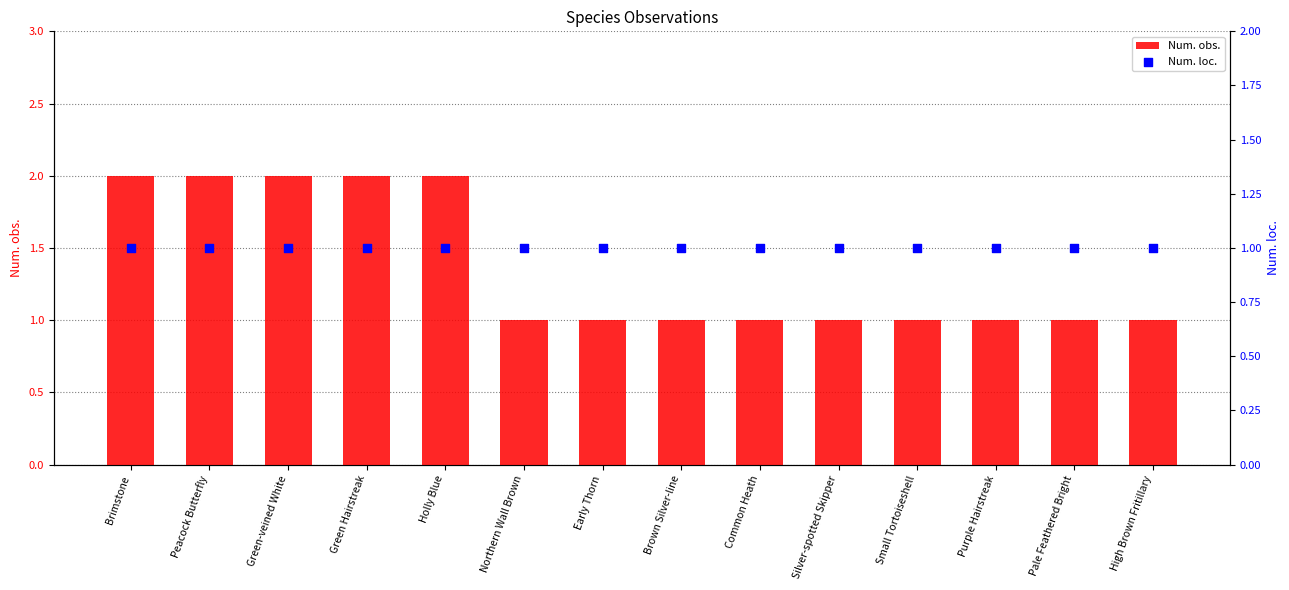

What are all the series names shown in the legend?

Num. obs., Num. loc.